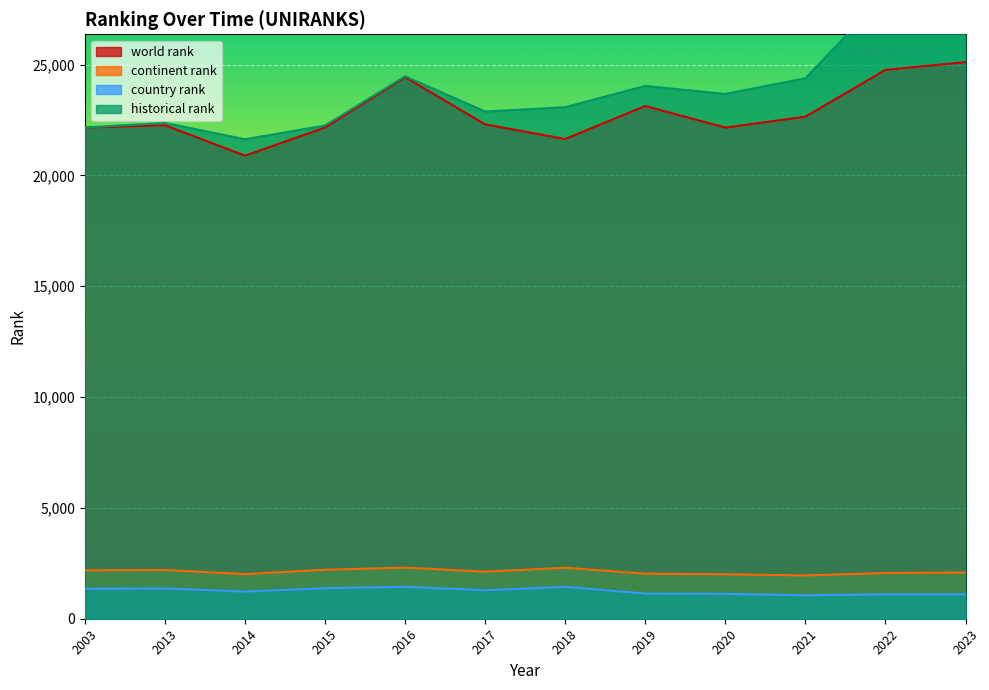

At which label does continent rank reach its minimum?

2021